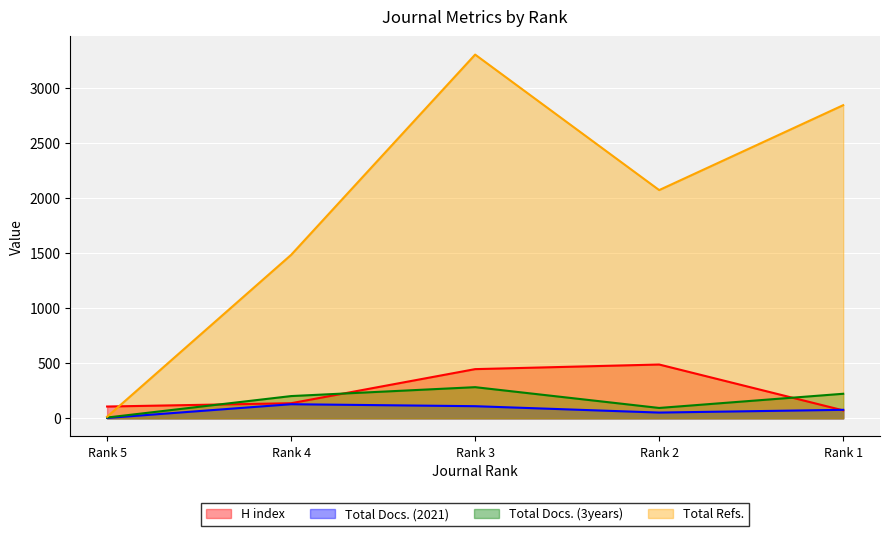

Rank the series by their maximum value, from highest to lowest.

Total Refs., H index, Total Docs. (3years), Total Docs. (2021)